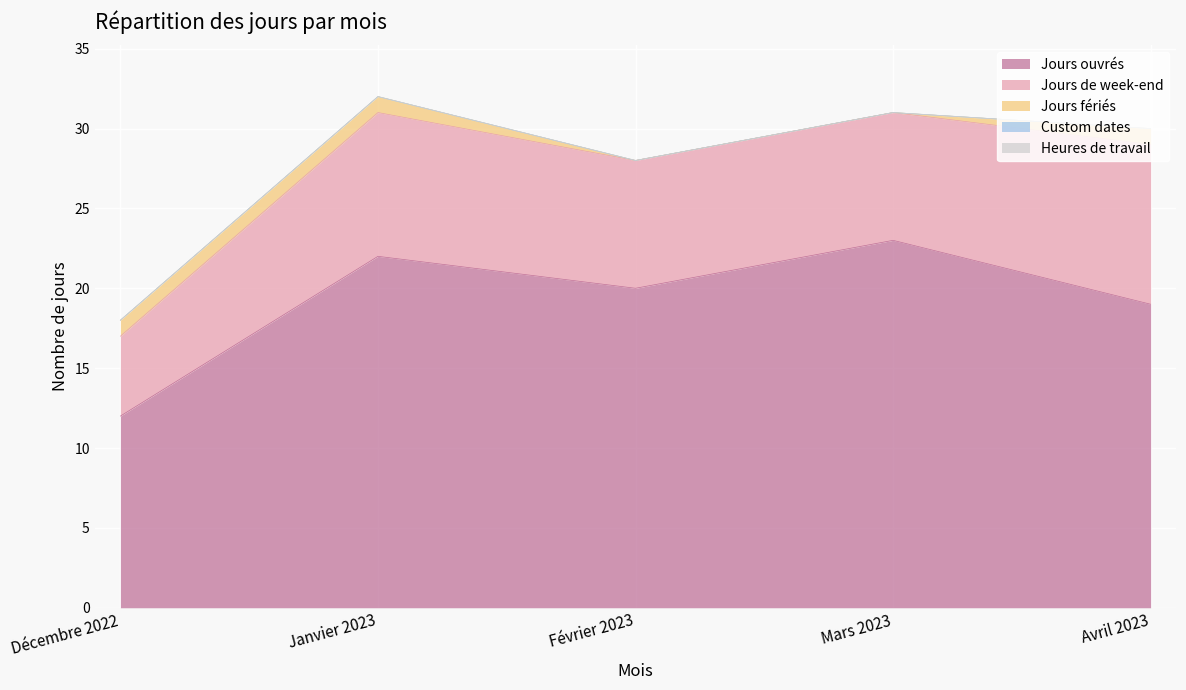

What are all the series names shown in the legend?

Jours ouvrés, Jours de week-end, Jours fériés, Custom dates, Heures de travail